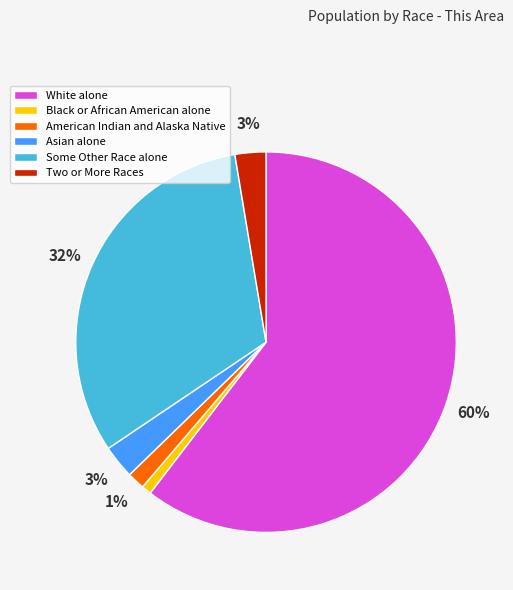

To the nearest percent, what is the combined percentage of Black or African American alone and White alone?

61%